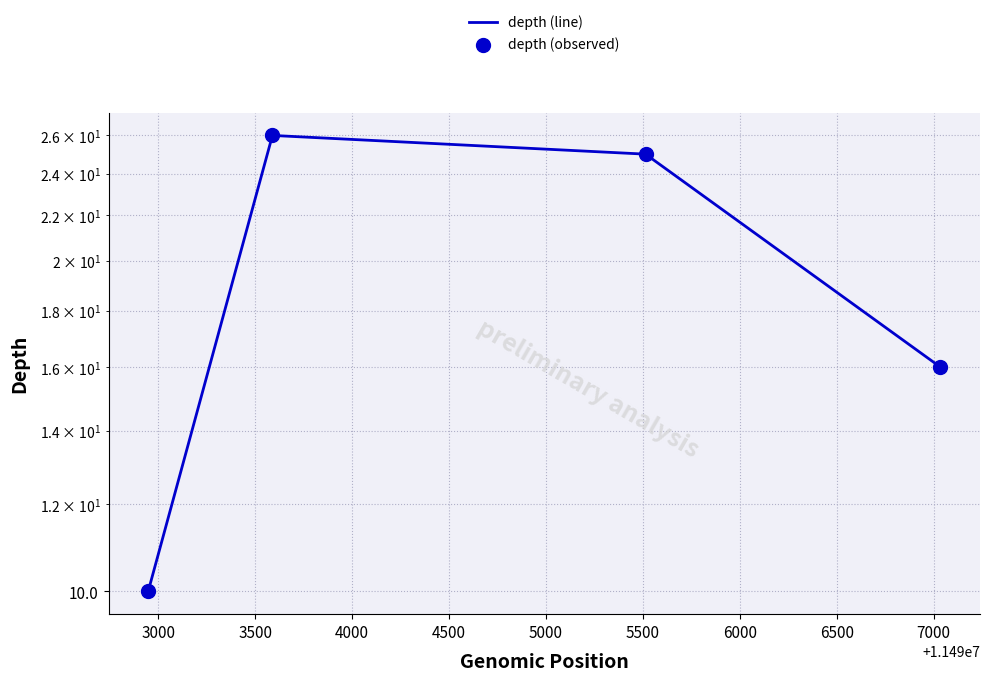

Which series has the largest total across all categories?

depth (line)